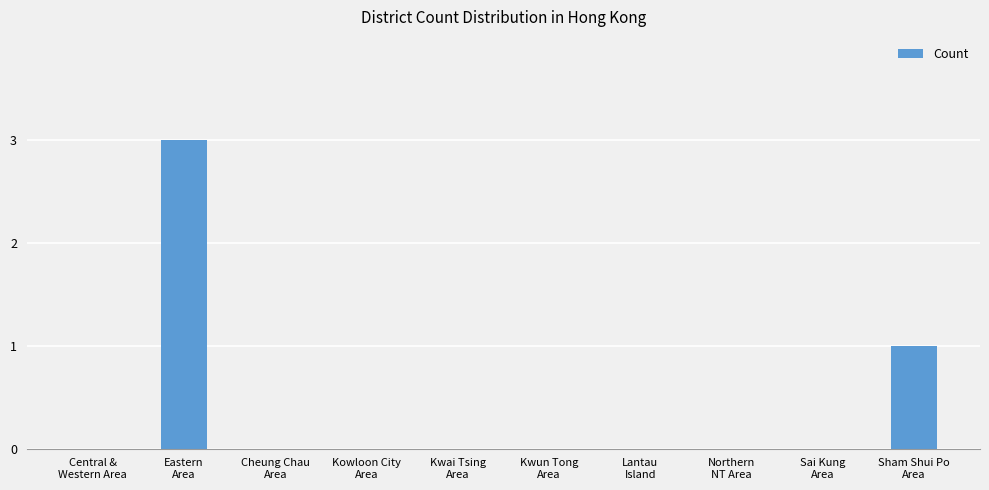

How many categories are shown in the chart?

10